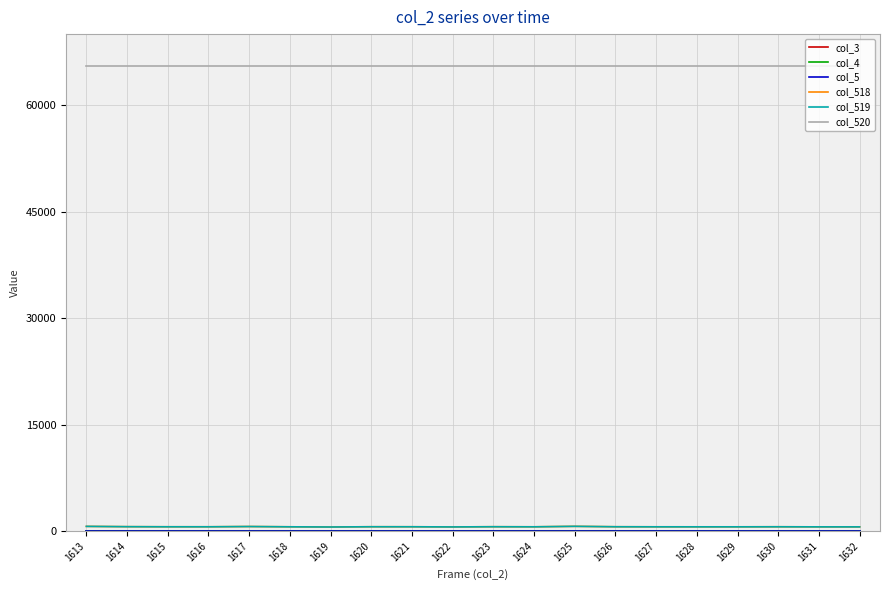

Does the chart display data point markers on the line(s)?

No